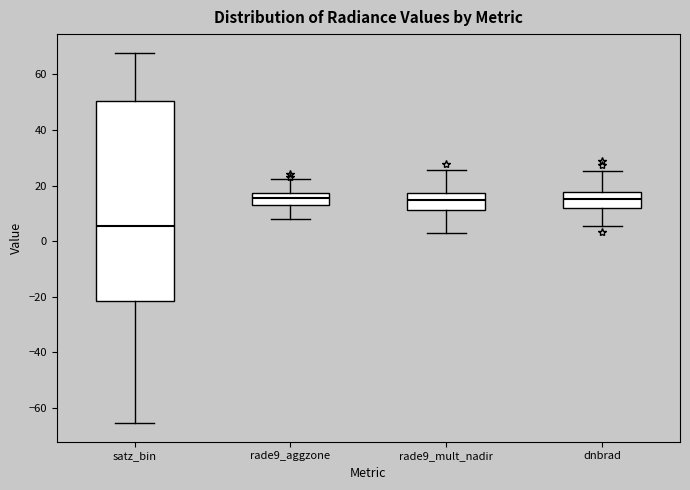

Reading left to right, read every box against the y-axis: the position of its median line, the range the box covers, and the ends of its whiskers. The values are not printed on the chart, so give them approximately, as read against the axis.

satz_bin: median 6, box -22 to 50, whiskers -66 to 68
rade9_aggzone: median 16, box 14 to 18, whiskers 8 to 22
rade9_mult_nadir: median 14, box 12 to 18, whiskers 4 to 26
dnbrad: median 16, box 12 to 18, whiskers 6 to 26